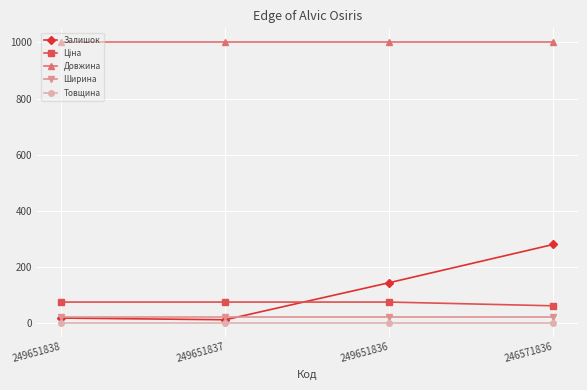

What is the total value across all series at 246571836?

1367.6